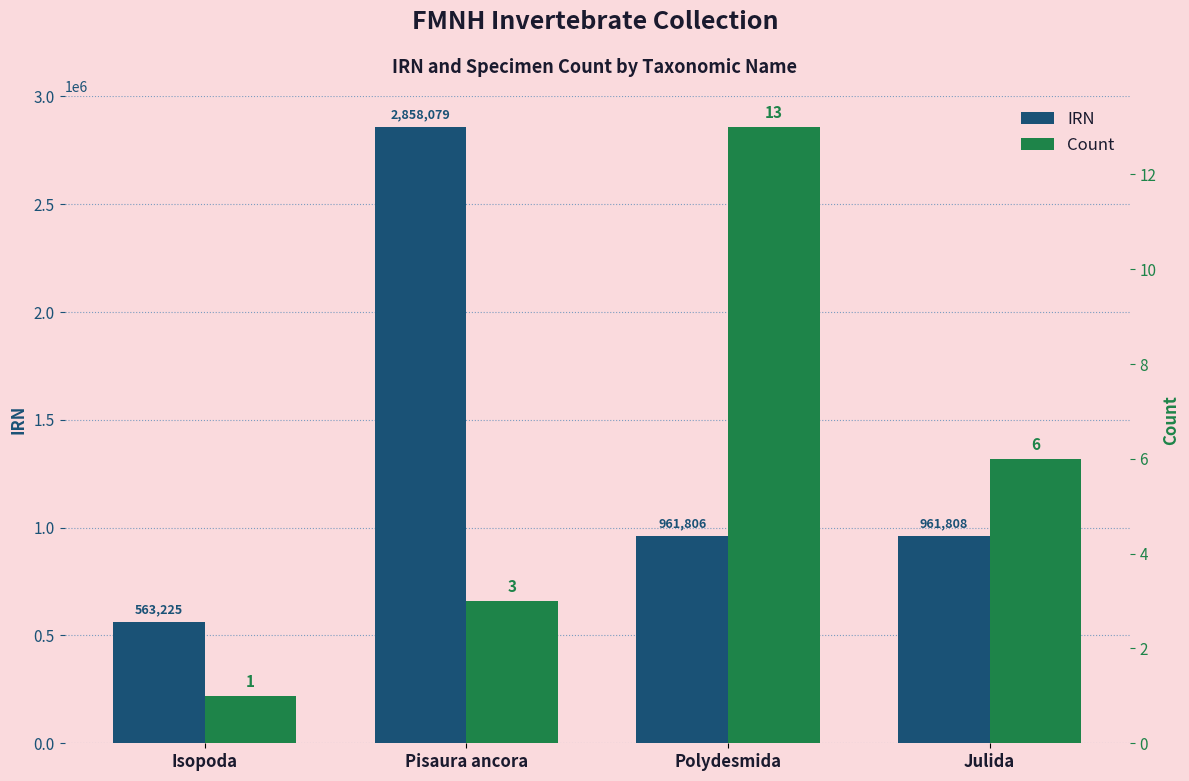

How many groups of bars are there?

4